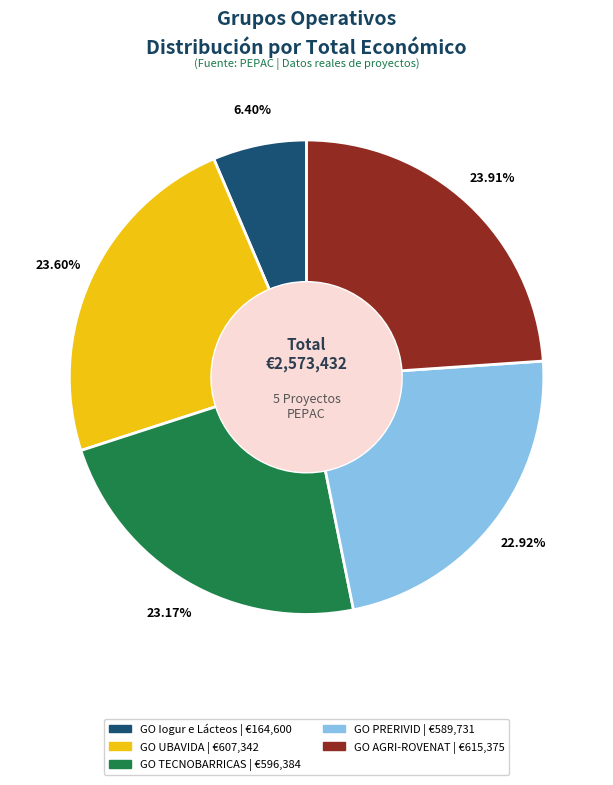

How many slices are in this pie chart?

5